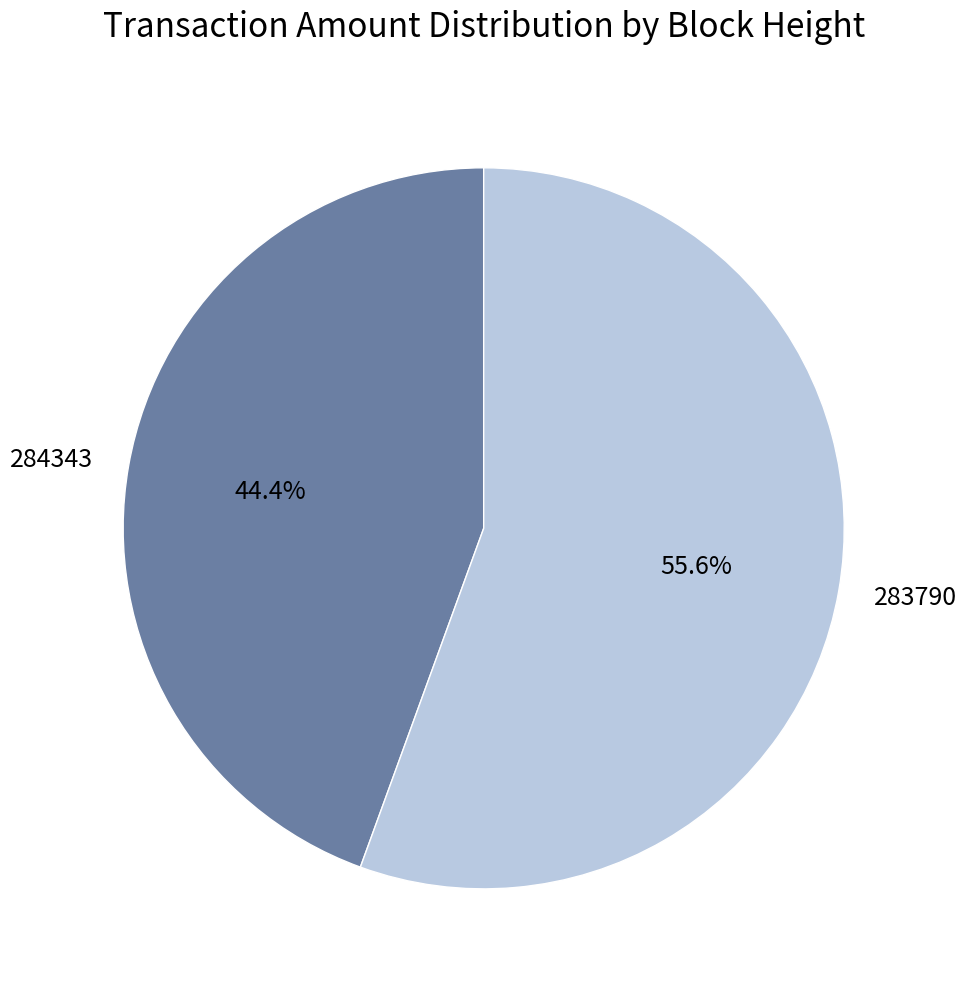

Count the number of slices in the pie.

2